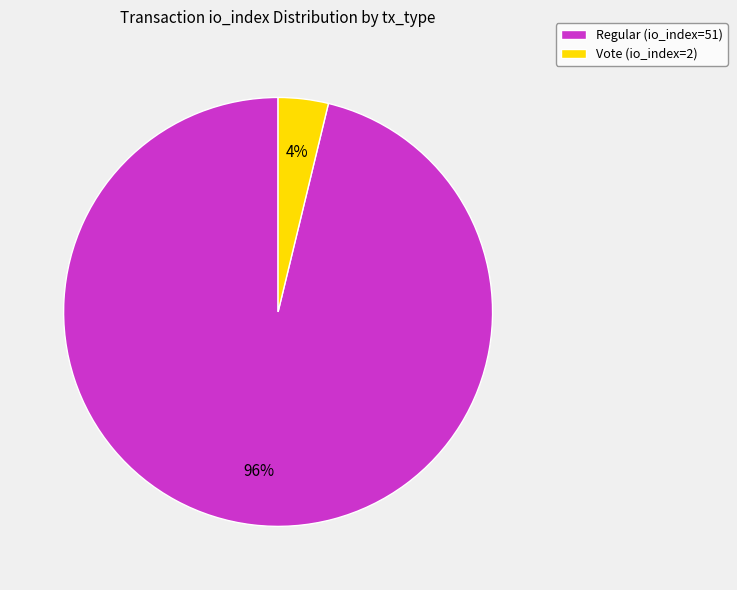

To the nearest percent, what portion does Vote (io_index=2) represent?

4%